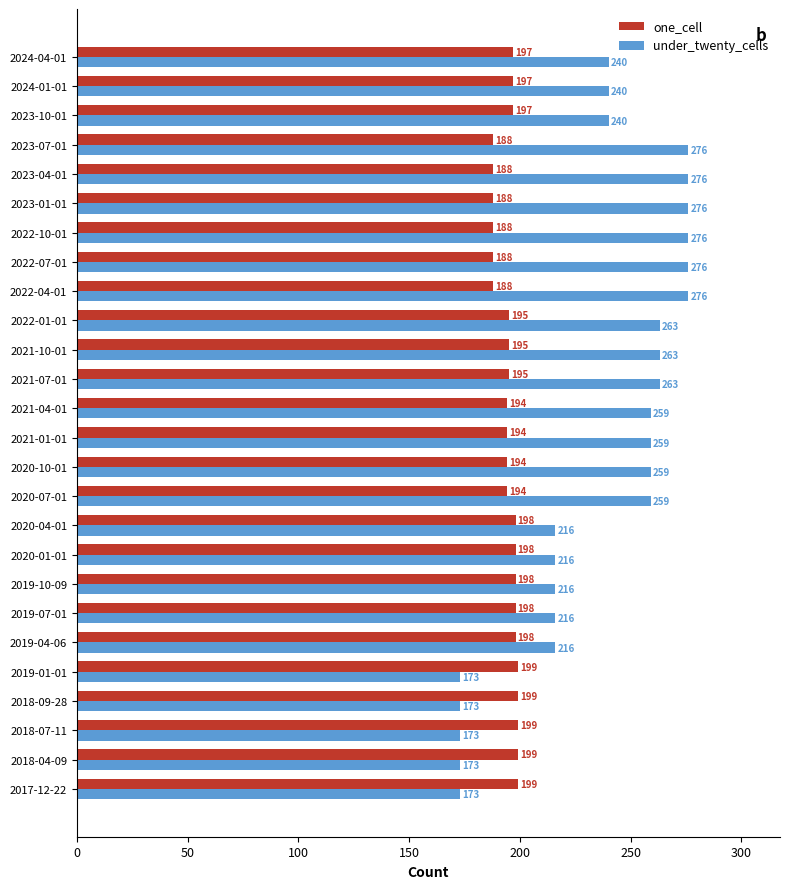

Which series changed the most between 2023-01-01 and 2023-10-01?

under_twenty_cells